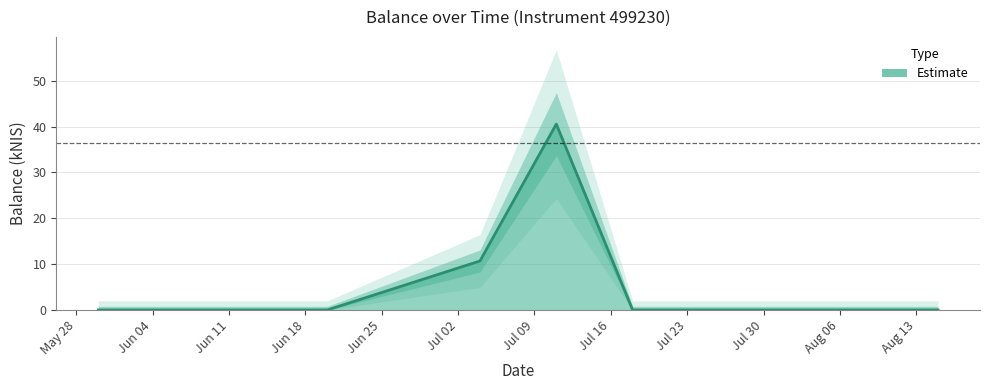

Rank the categories by value from highest to lowest.

2024-07-11, 2024-07-04, 2024-05-30, 2024-06-06, 2024-06-20, 2024-07-18, 2024-08-15